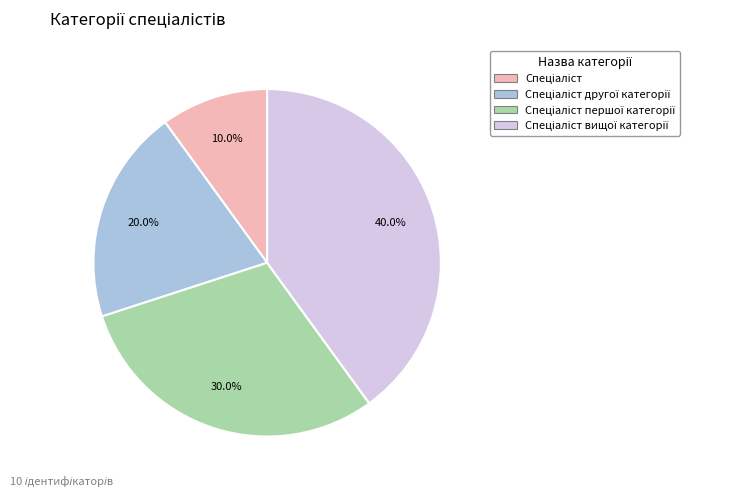

Is there any slice that represents more than half of the pie?

No